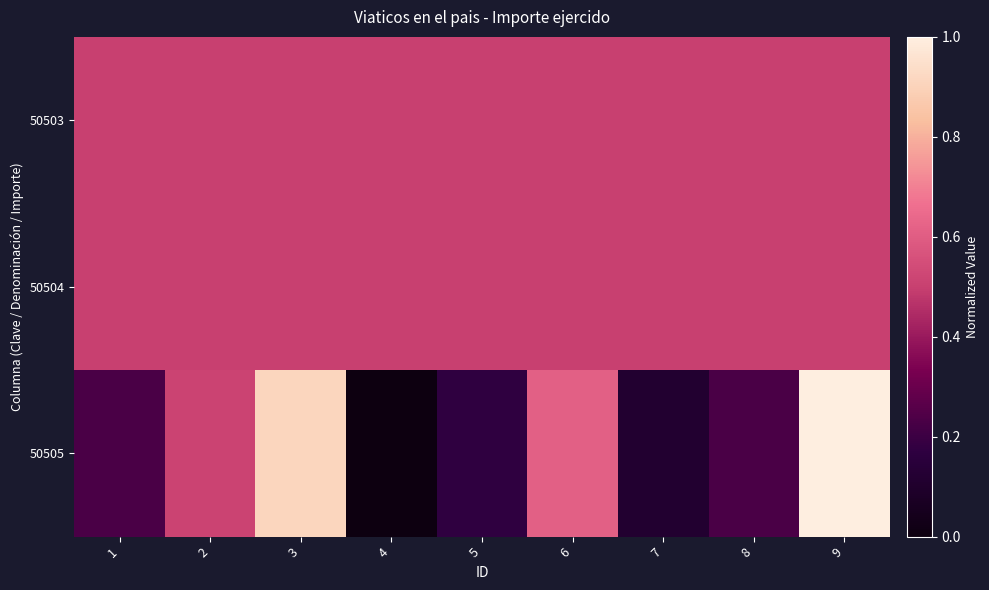

At 5, list the series in order from largest to smallest.

50503, 50504, 50505